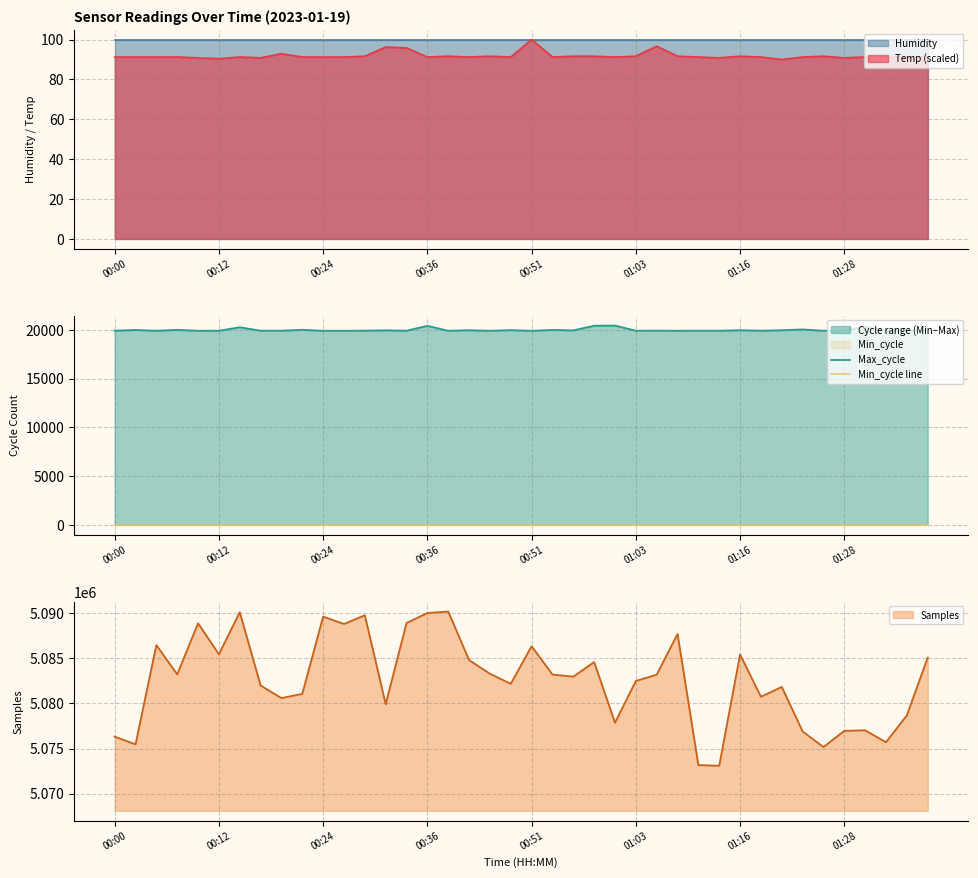

What is the average value of the Max_cycle series?

19990